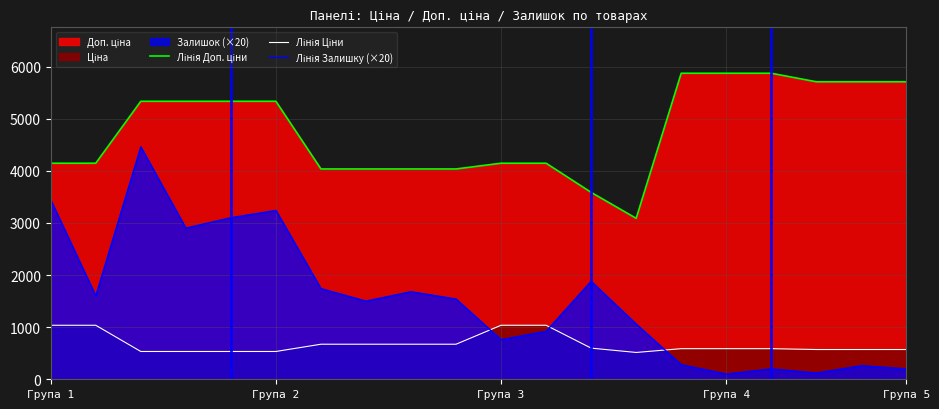

Which series has the largest range (max minus min)?

Лінія Залишку (×20)